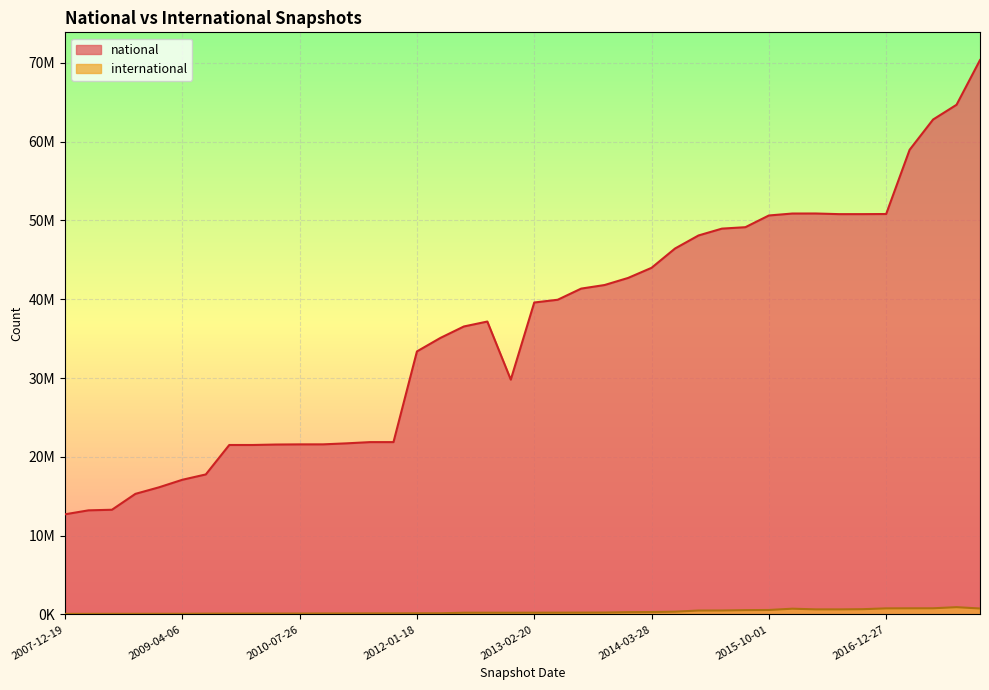

What is the value of the national point at the 20th from the left?

29799382